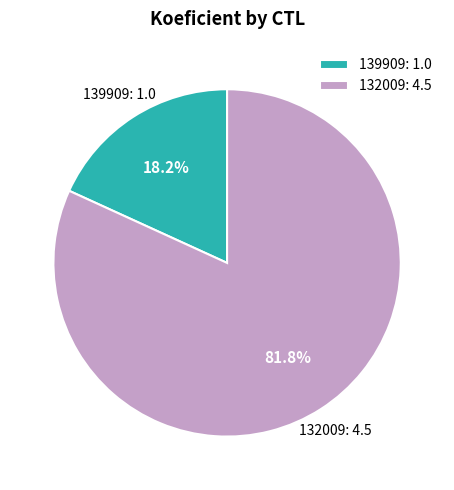

Is 139909 the majority of the pie?

No